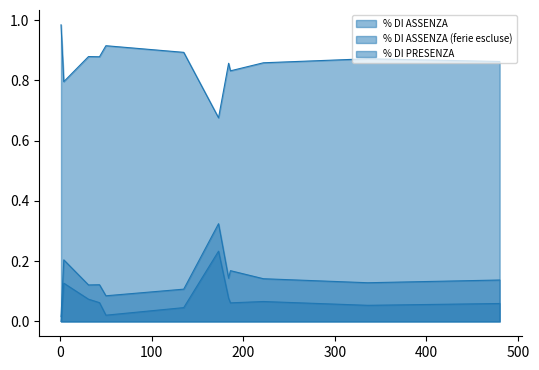

In % DI ASSENZA, how many points are higher than both neighbors (excluding endpoints)?

2